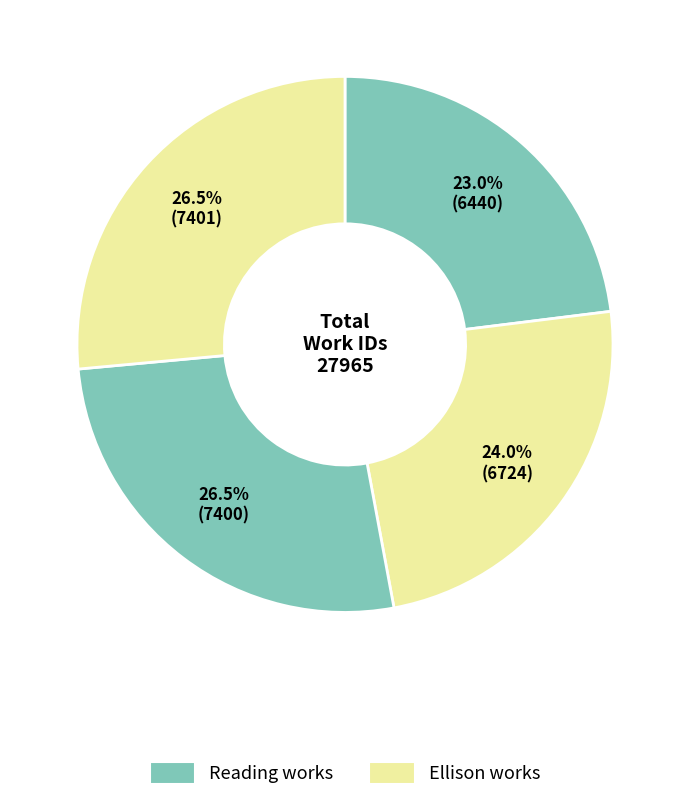

How many segments does this pie chart have?

4